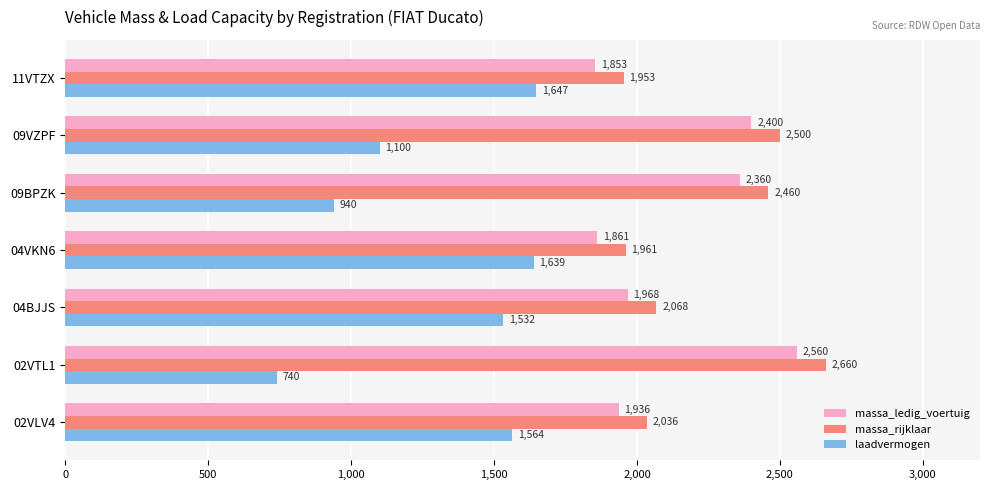

What is the difference between the second highest and second lowest values in the laadvermogen series?

699